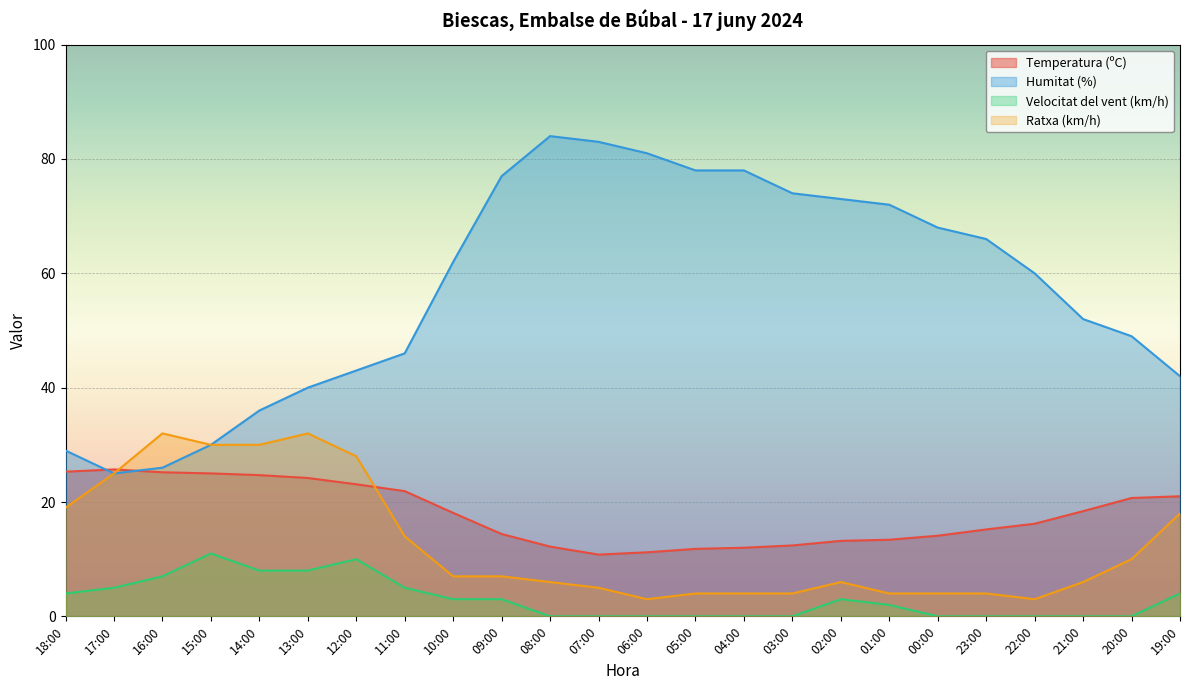

Does the chart display data point markers on the line(s)?

No